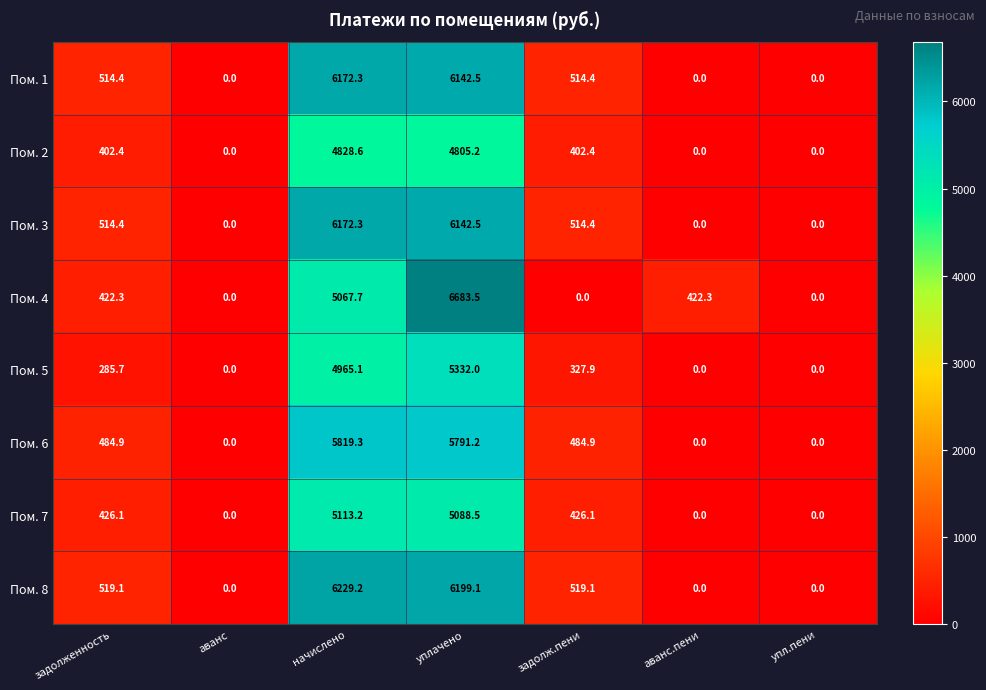

Which label corresponds to the largest value in the chart?

уплачено